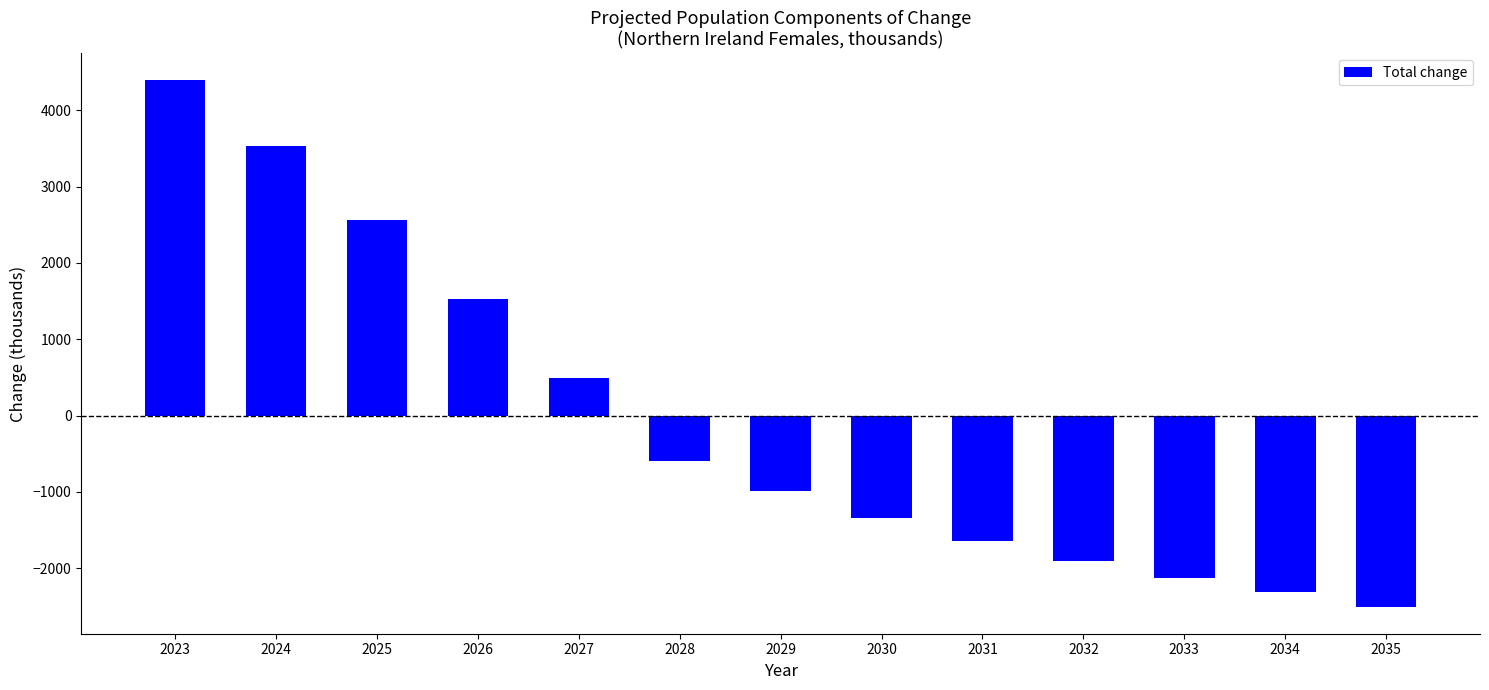

Which label corresponds to the largest value in the chart?

2023